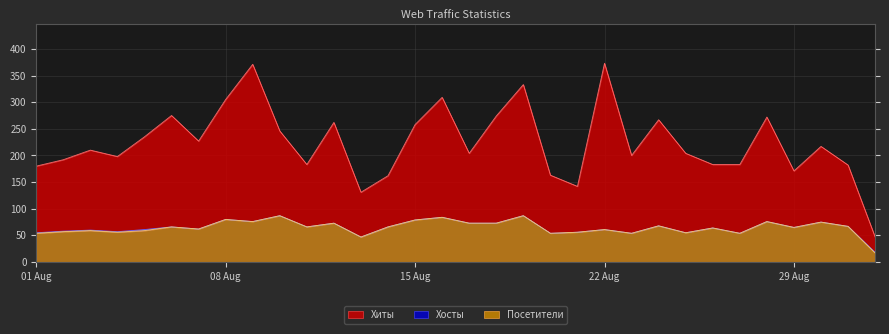

What is the greatest value displayed?

373